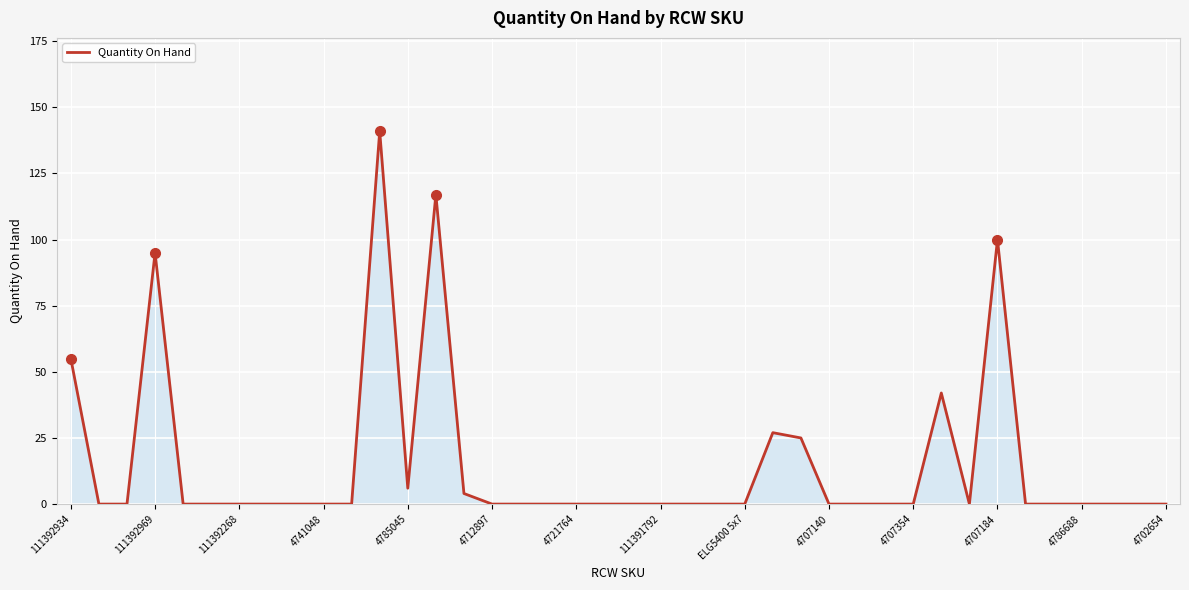

What is the difference between the maximum and minimum values?

141